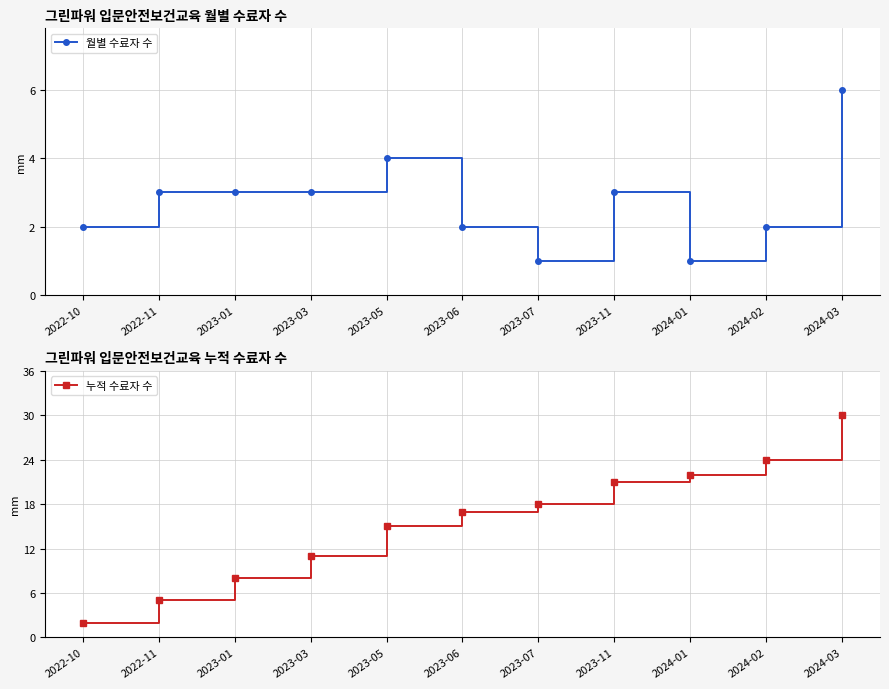

At which category does 월별 수료자 수 reach its first local peak?

2023-05